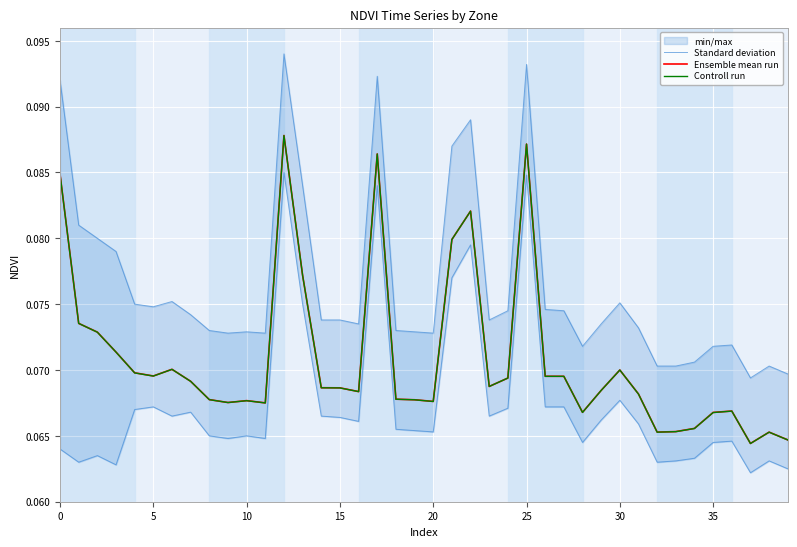

True or false: Controll run and Ensemble mean run intersect in this chart.

True